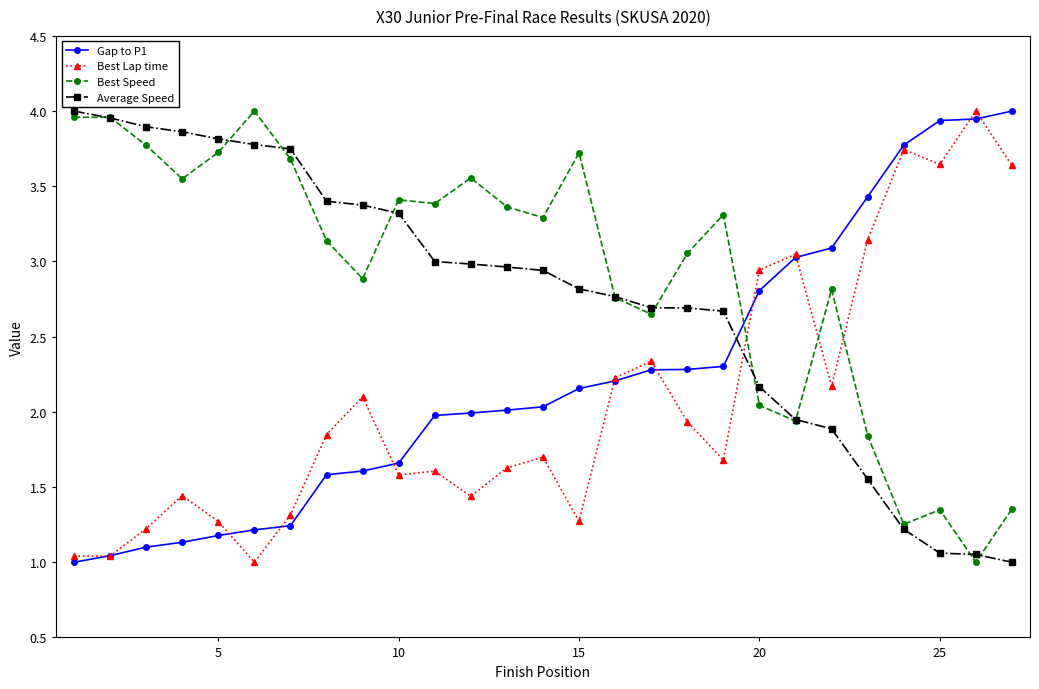

List the series in order of their overall mean, highest first.

Best Speed, Average Speed, Gap to P1, Best Lap time